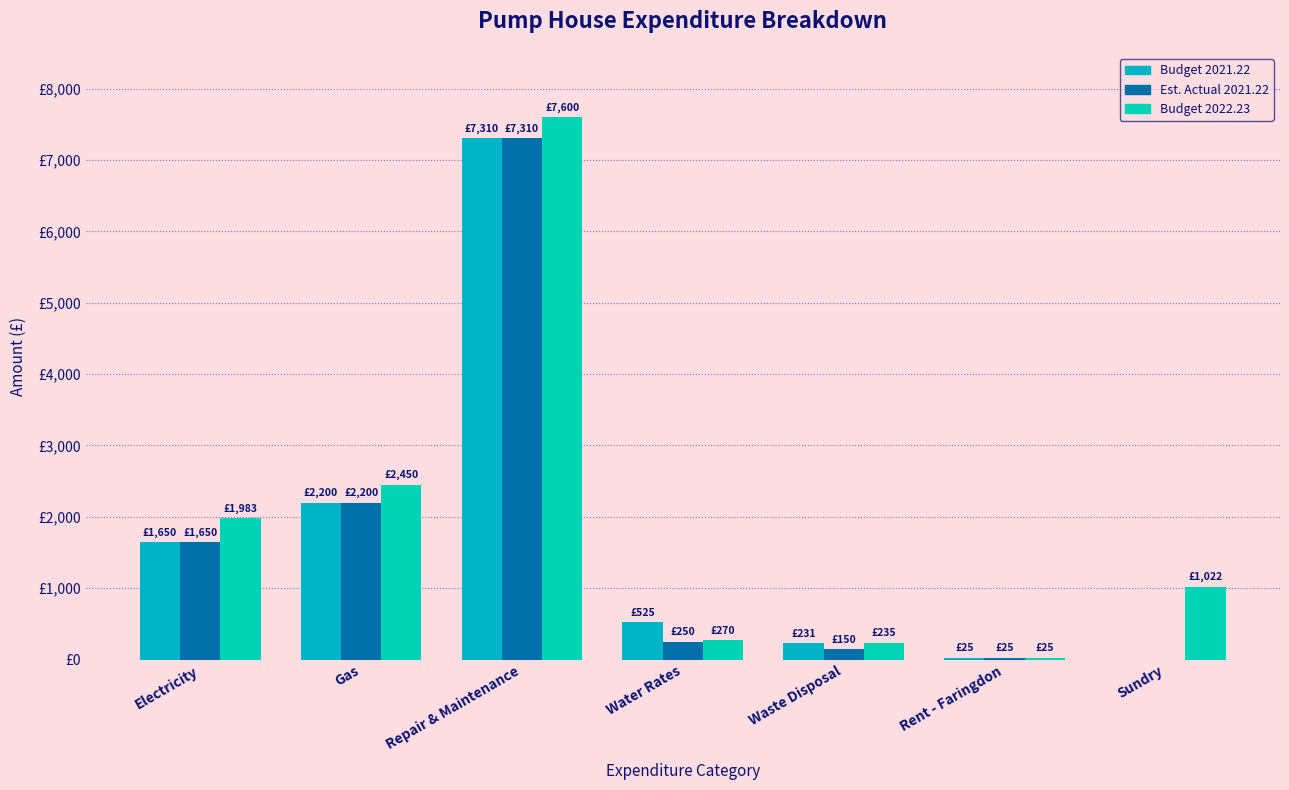

Reading right to left, transcribe all the data shown in this chart.

Budget 2021.22: 0	25	231	525	7310	2200	1650
Est. Actual 2021.22: 0	25	150	250	7310	2200	1650
Budget 2022.23: 1022	25	235	270	7600	2450	1983